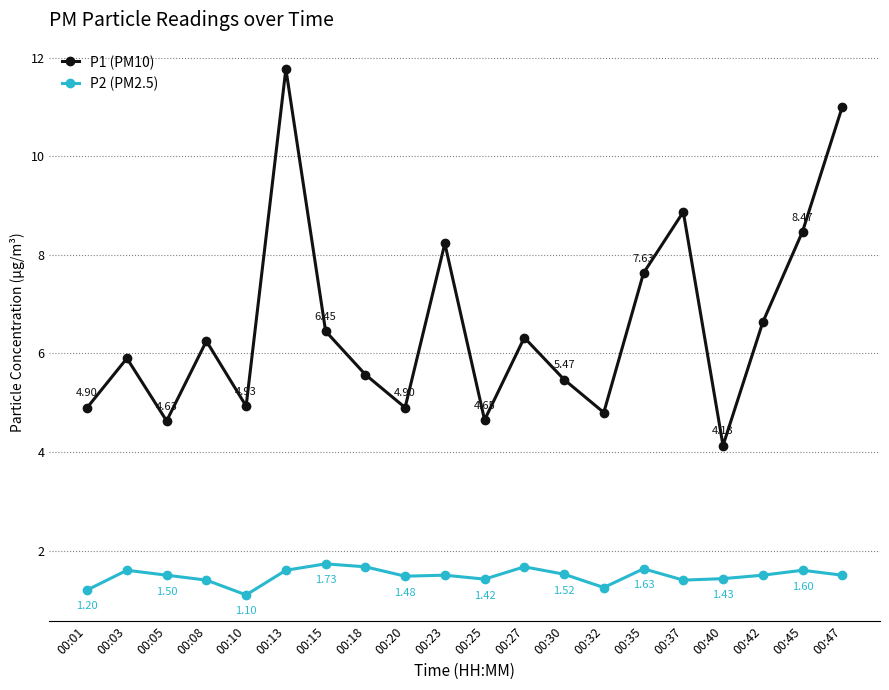

At which category does P1 (PM10) reach its first local valley?

00:05